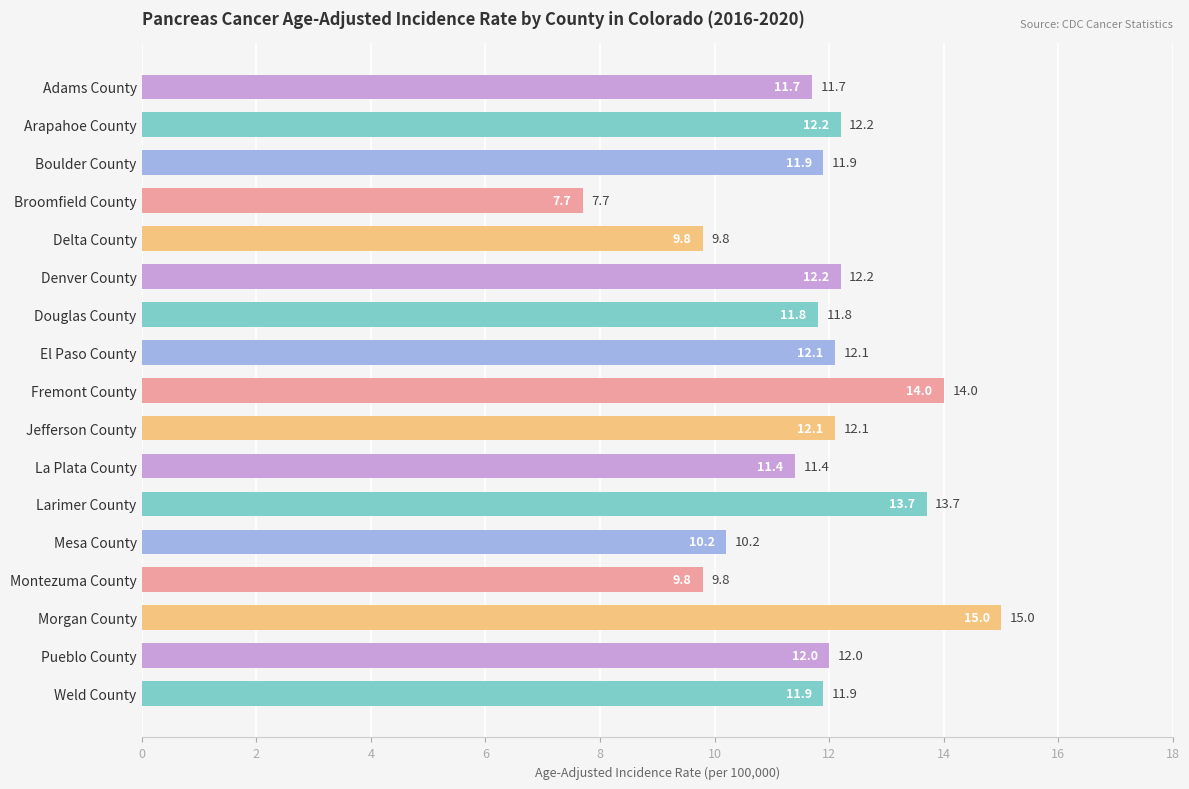

What is the ratio of the value at Mesa County to the value at Denver County?

0.8